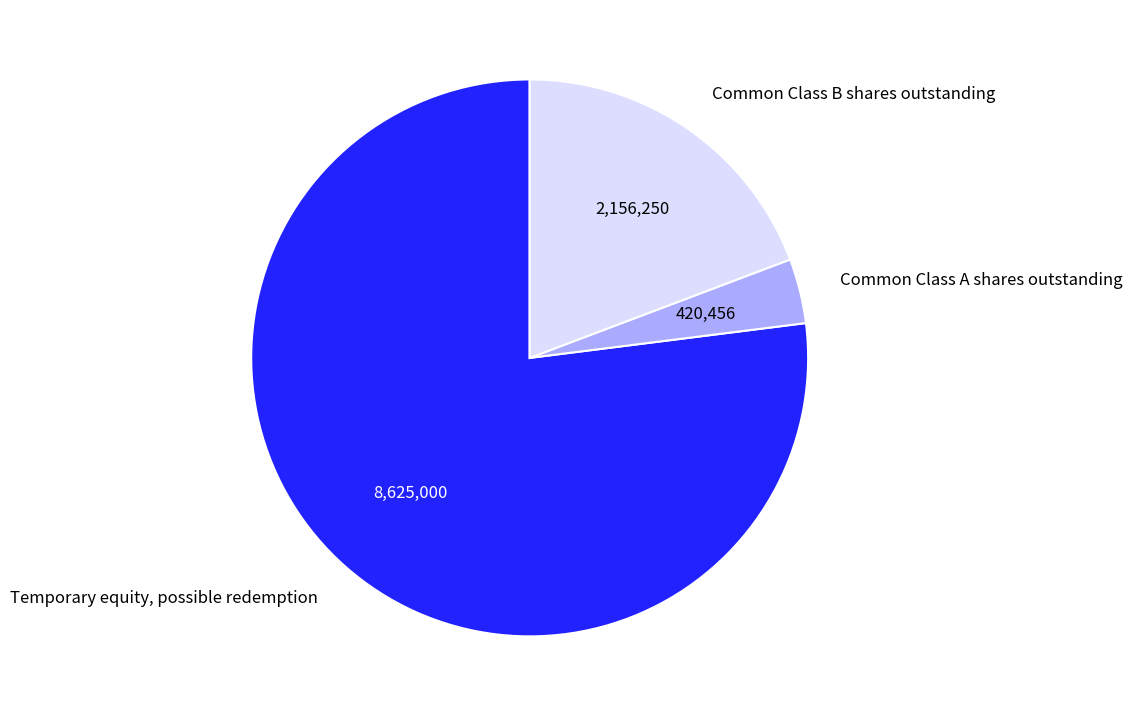

True or false: Common Class B shares outstanding accounts for 19% of the total.

True